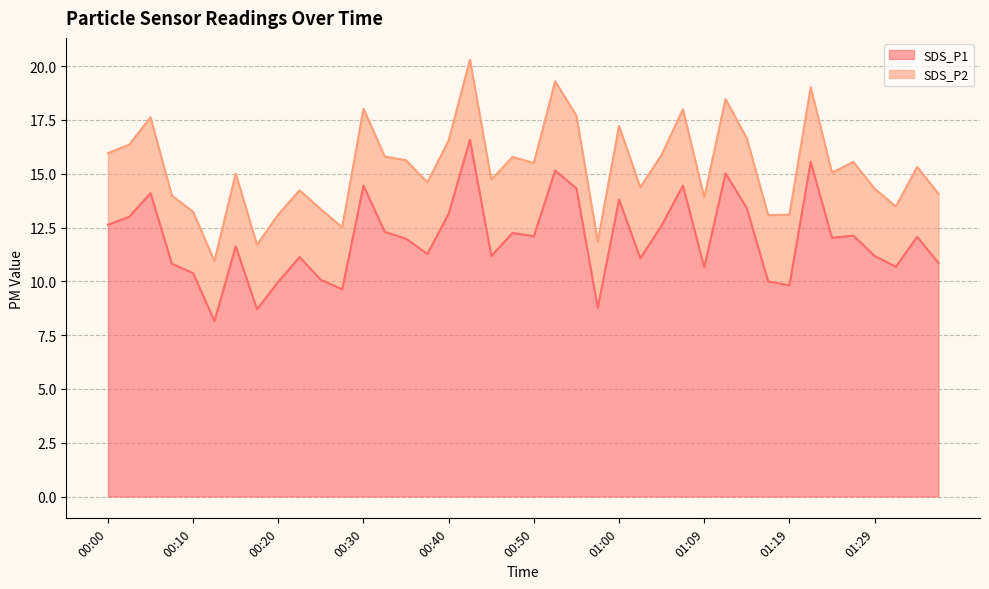

What value does the data have at 00:47?

12.2